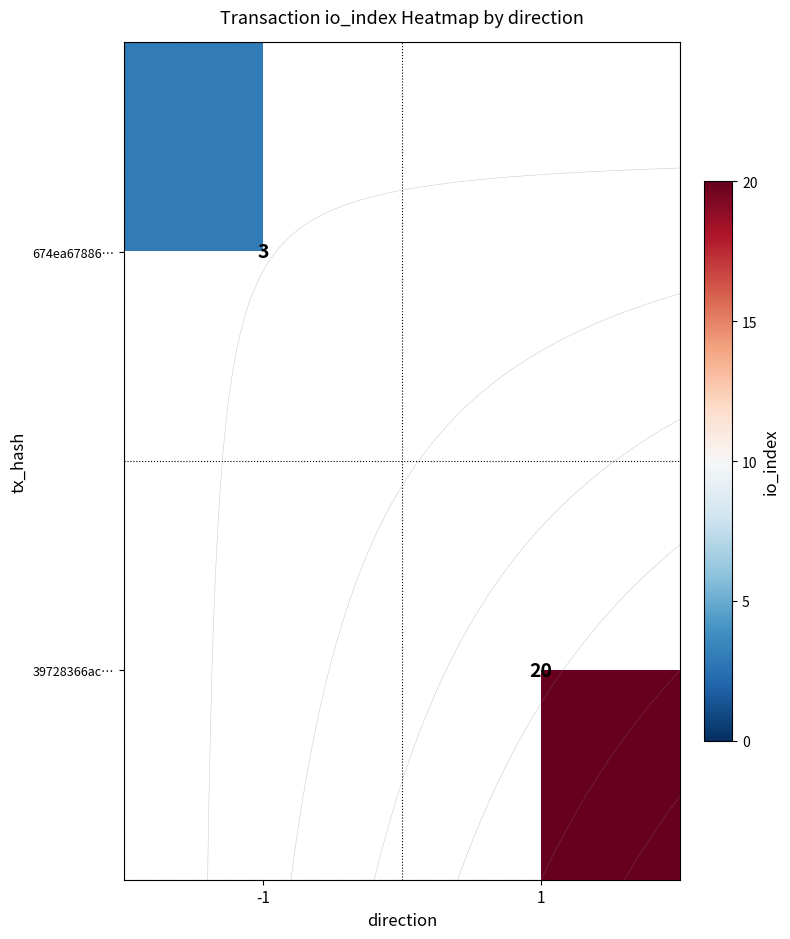

Rank the categories by 674ea67886… value from highest to lowest.

-1, 1